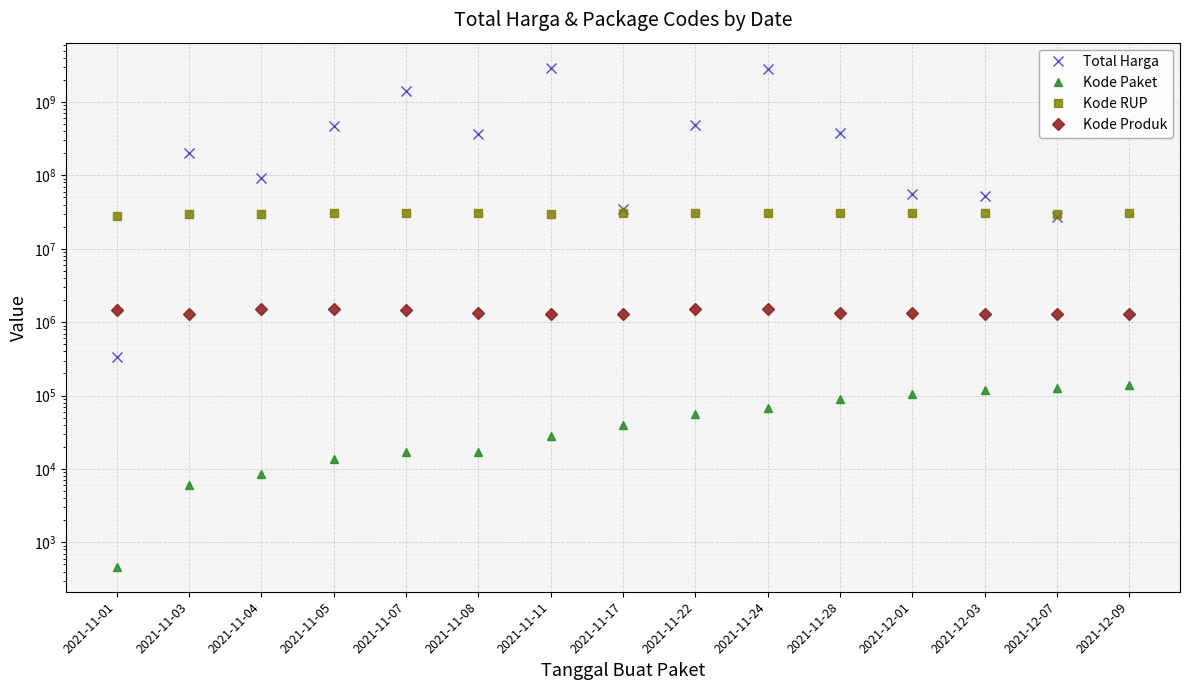

True or false: Kode Paket and Total Harga cross at least once.

False